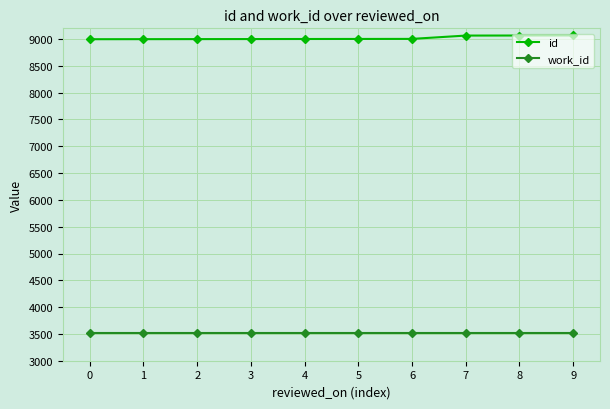

What is the difference between the highest and lowest values at 6?

5489